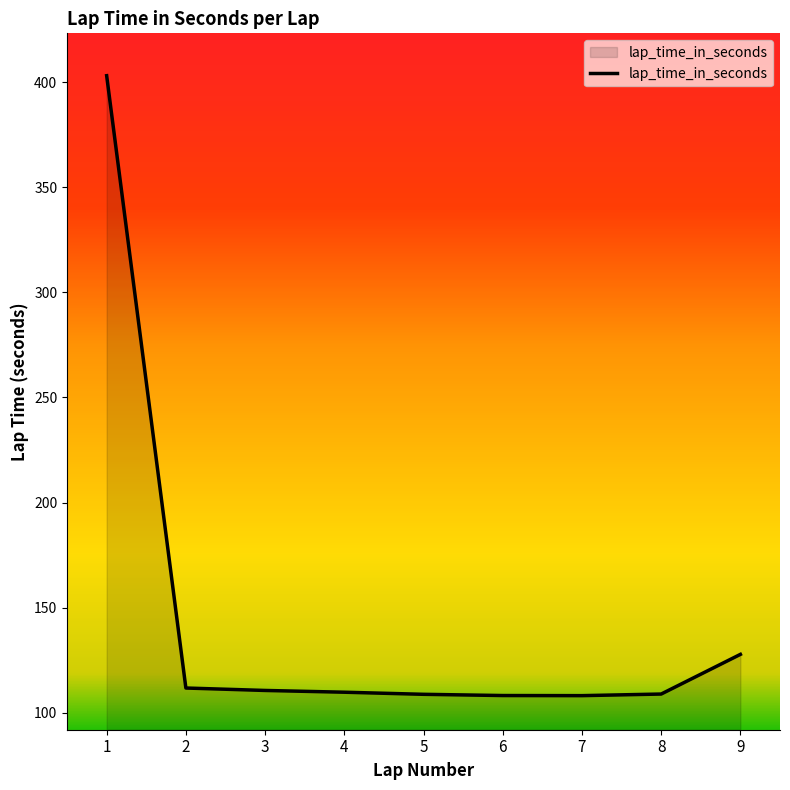

What is the maximum value shown in the chart?

403.1